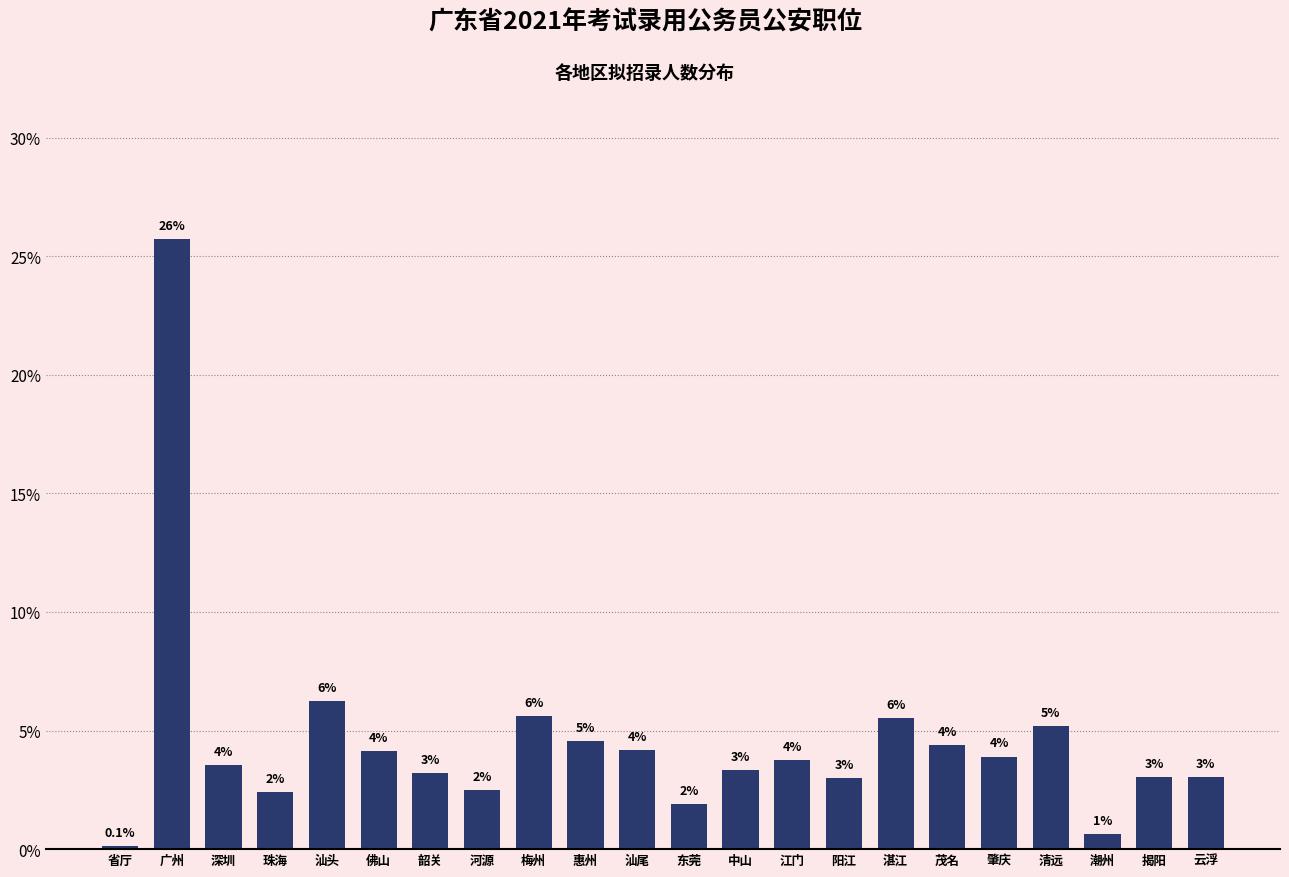

Does the chart contain any negative values?

No